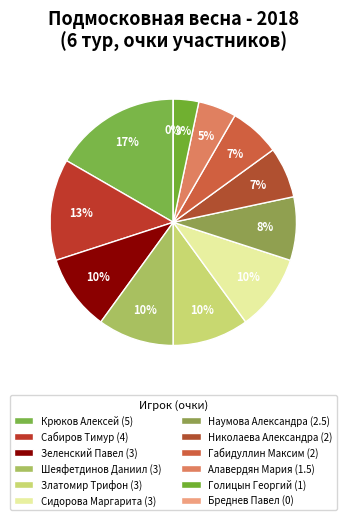

To the nearest percent, what percentage of the pie is Габидуллин Максим?

7%